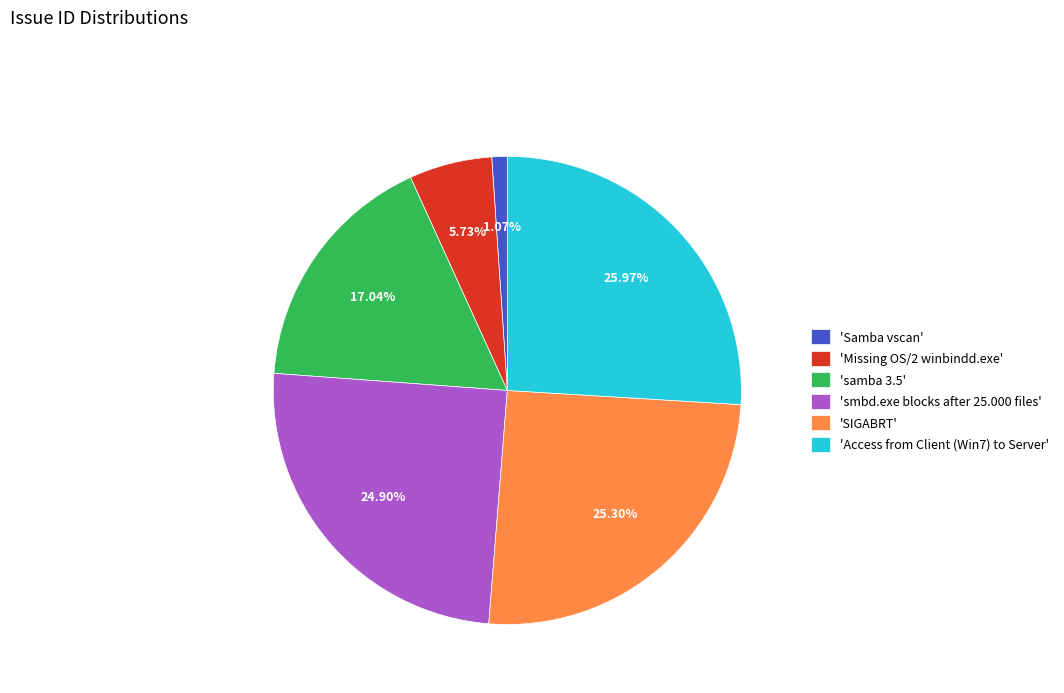

Which slice is the largest?

'Access from Client (Win7) to Server'